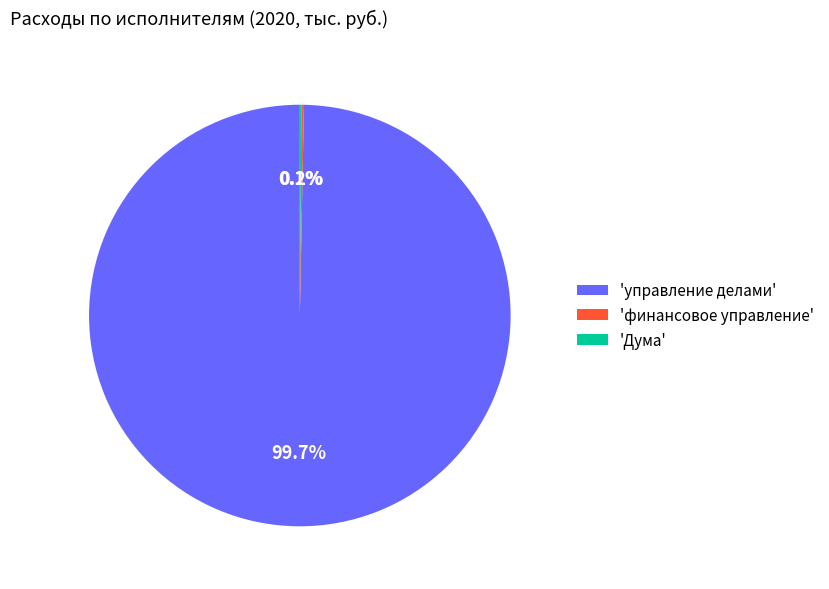

What percentage is NOT represented by 'управление делами'?

0.3%